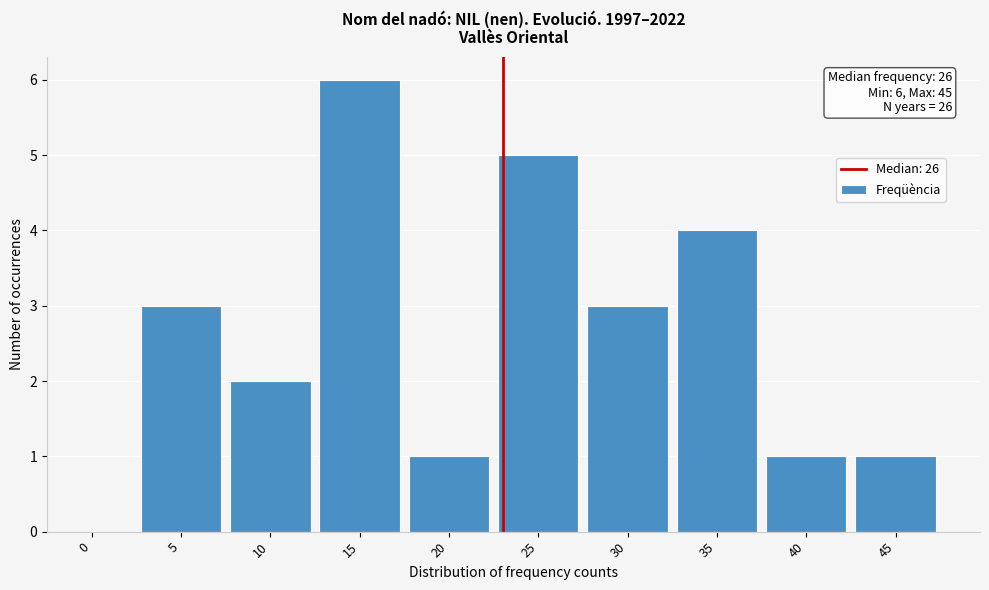

Reading right to left, what are all the values shown in this chart?

45=1	40=1	35=4	30=3	25=5	20=1	15=6	10=2	5=3	0=0